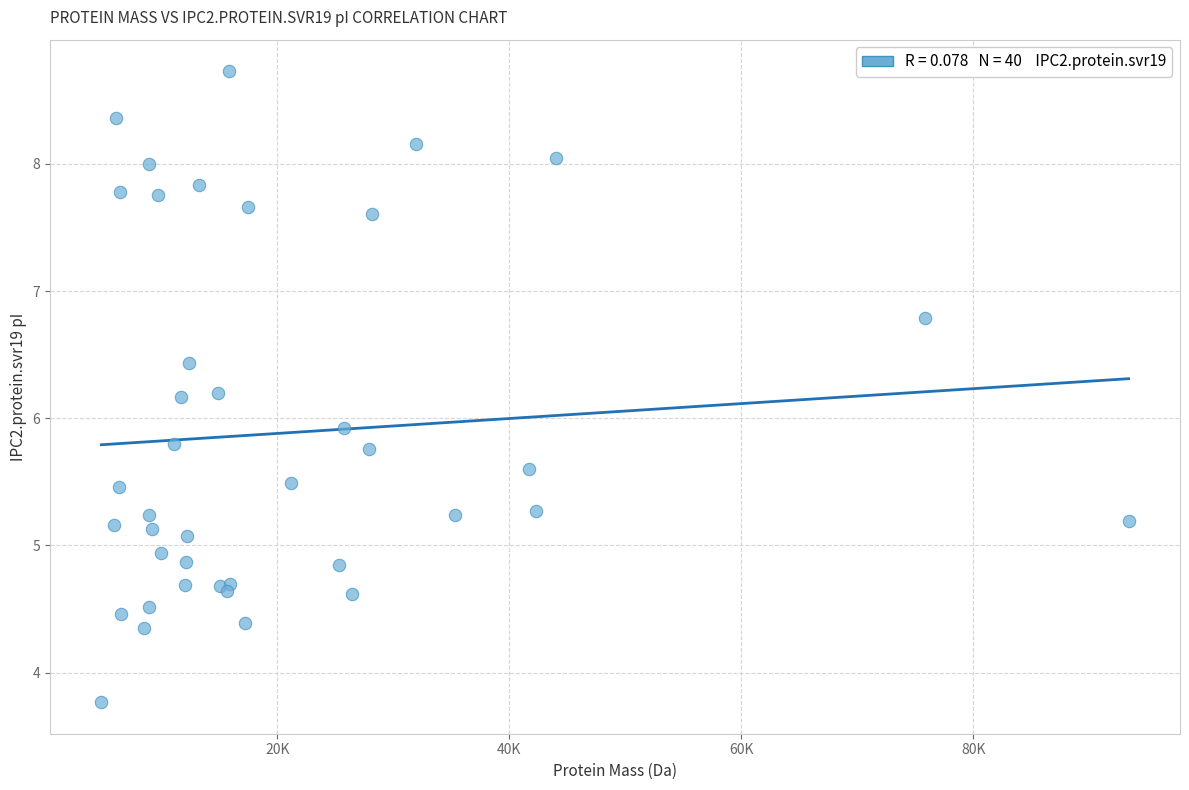

What Y value in the scatter plot is closest to 6?

5.9